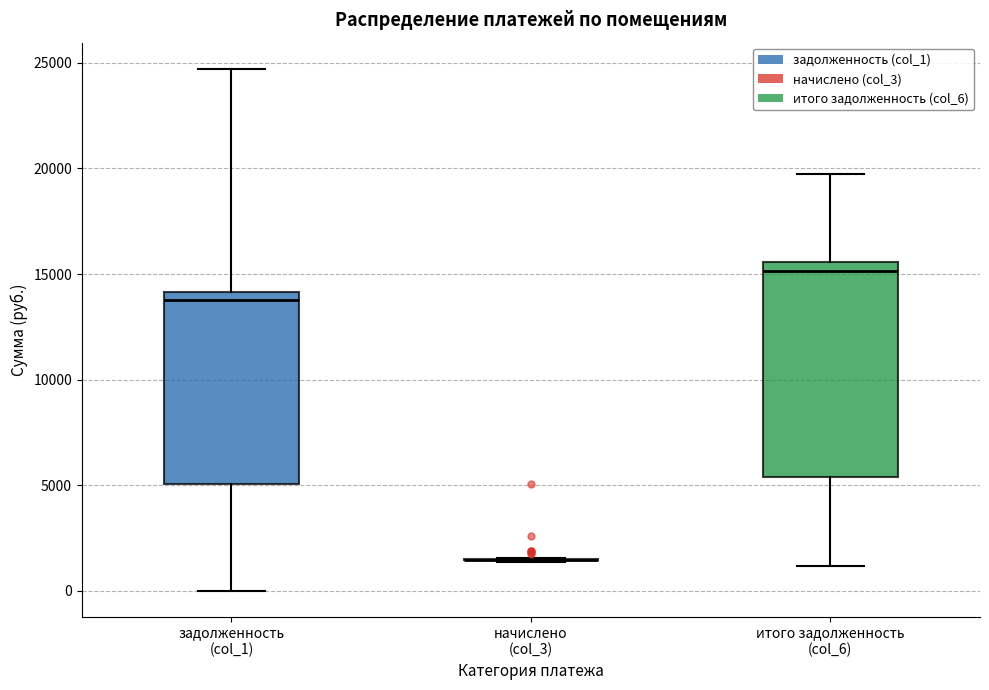

Where does the median line of the box for итого задолженность (col_6) sit on the y-axis? The values are not printed on the chart, so give them approximately, as read against the axis.

15000